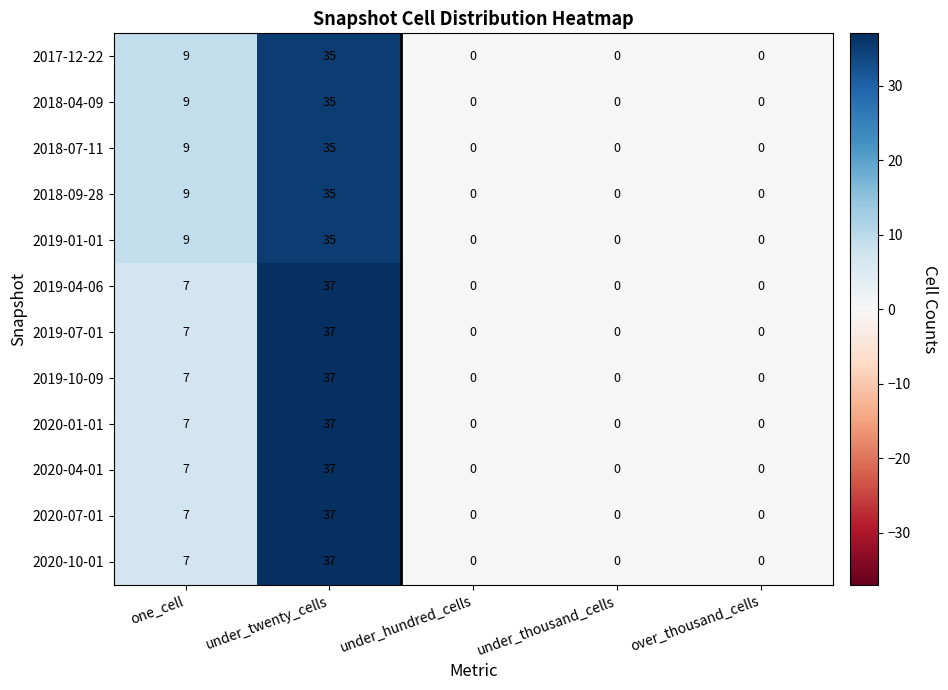

What is the maximum value shown in the chart?

37